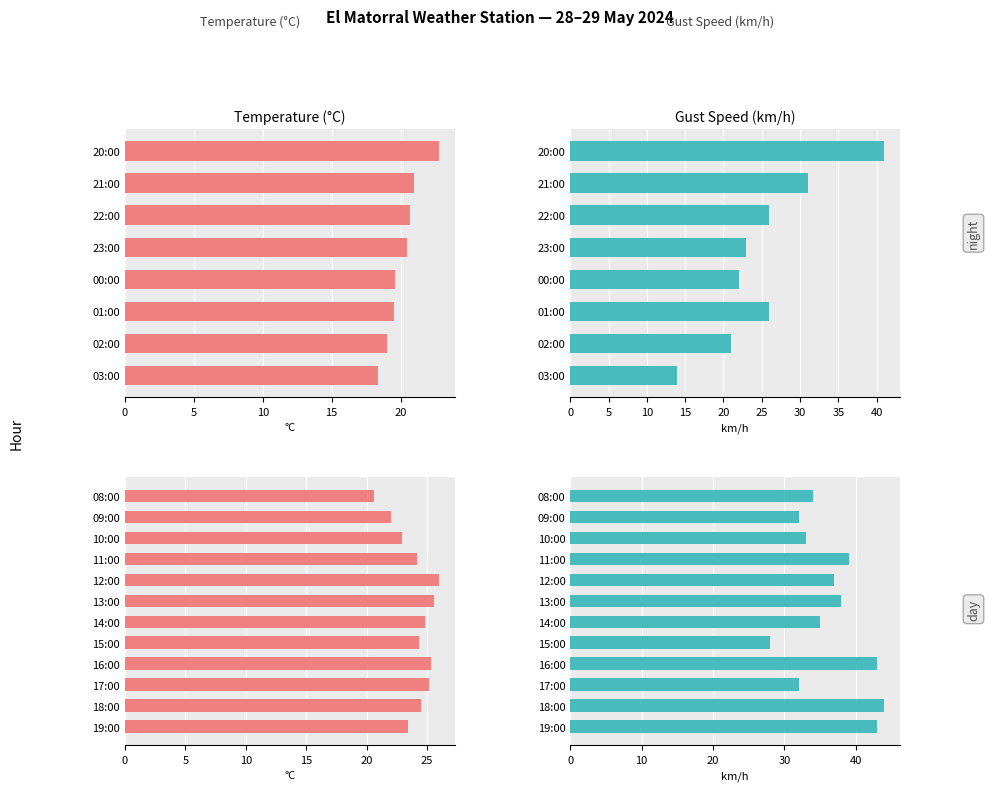

Which series has the largest range (max minus min)?

Gust Speed (km/h)